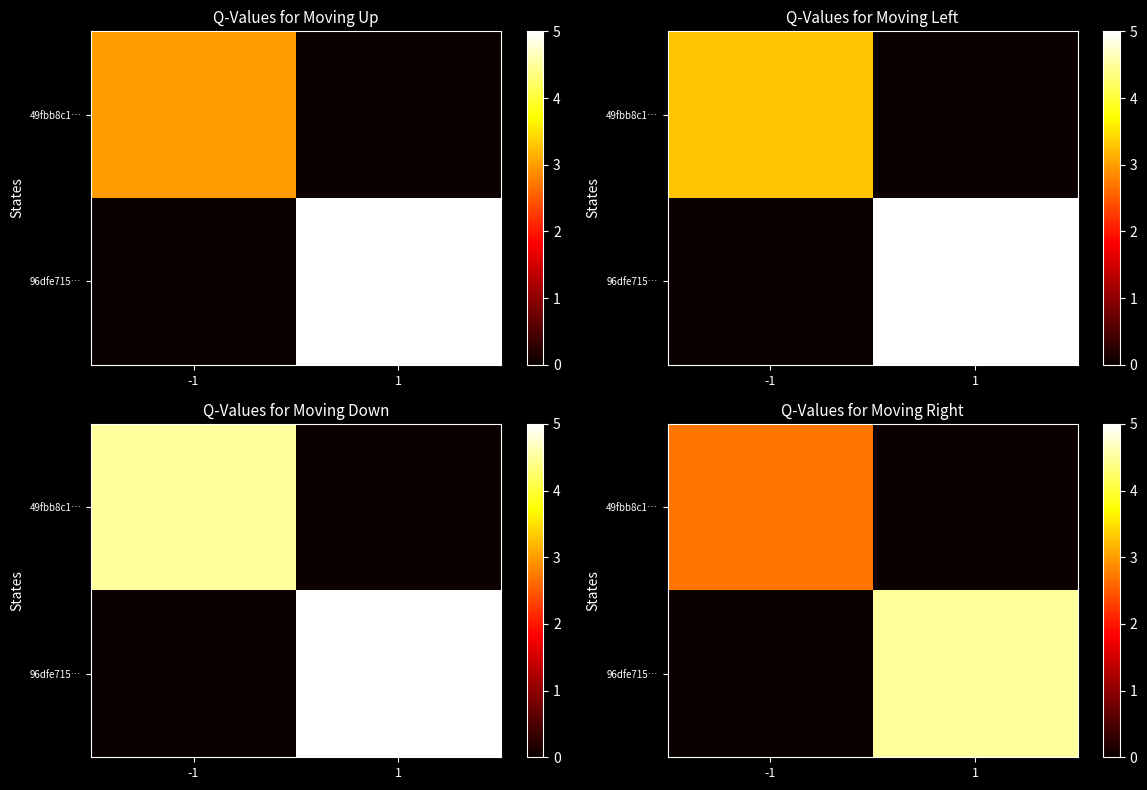

What is the difference between the highest and lowest values at -1?

2.7